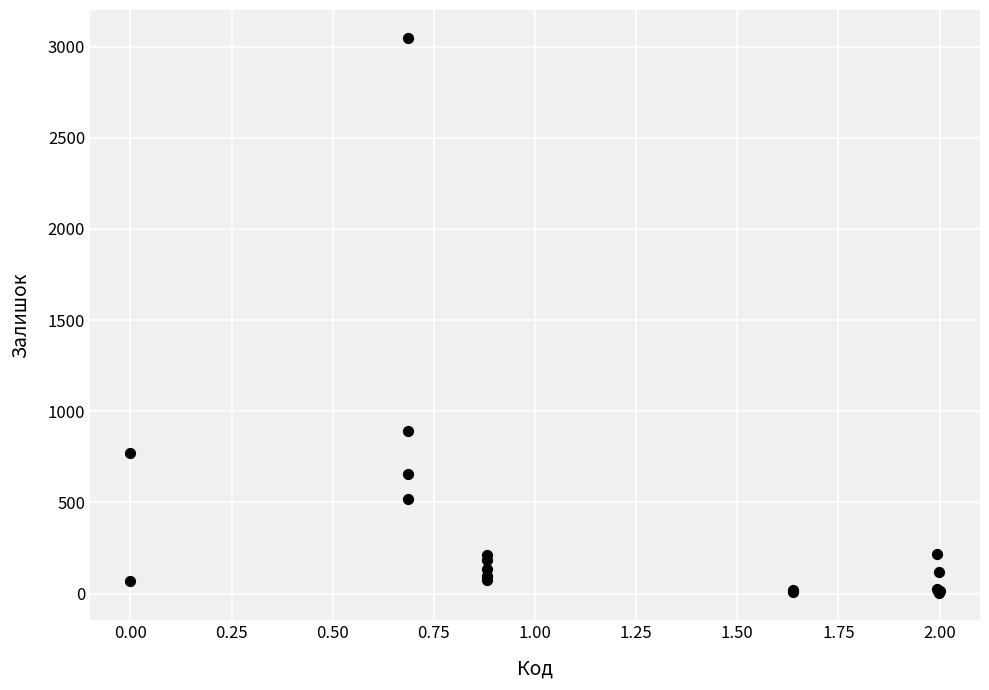

What Y value in the scatter plot is closest to 1526?

894